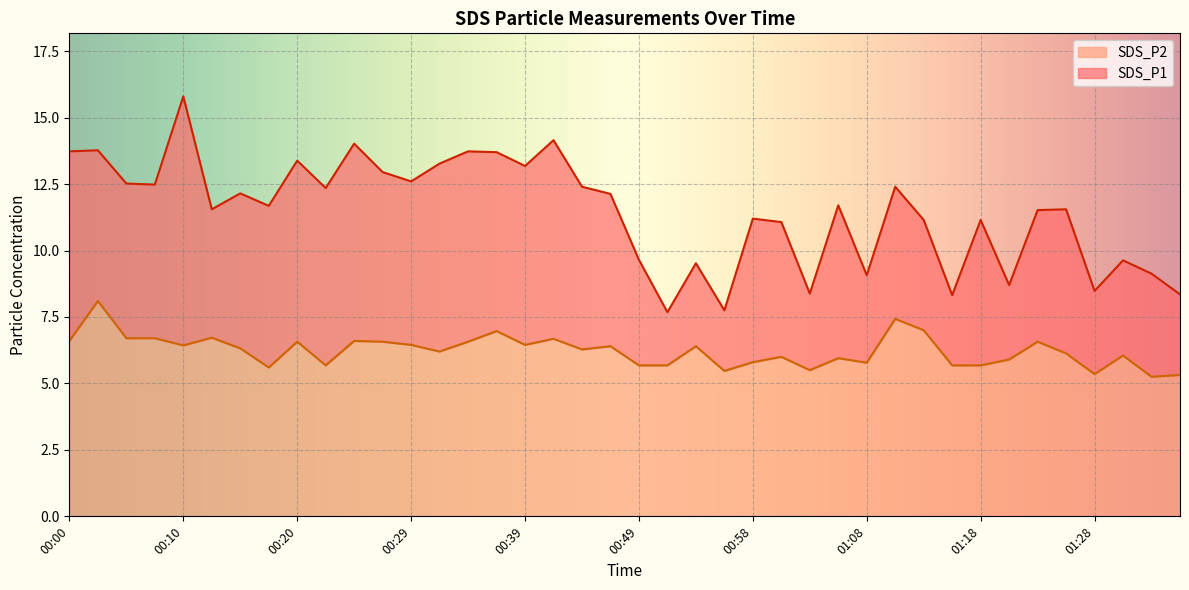

What is the difference between the second highest and second lowest values in the SDS_P2 series?

2.1